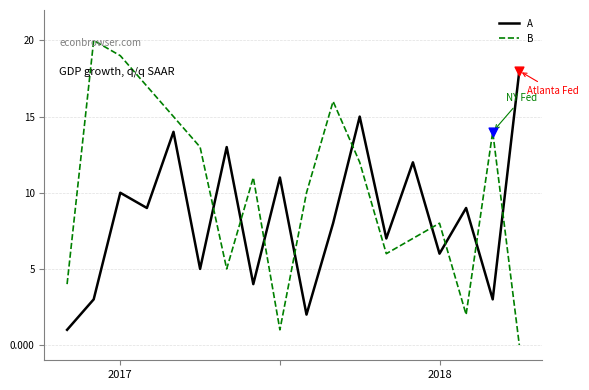

Which series has the largest total across all categories?

B